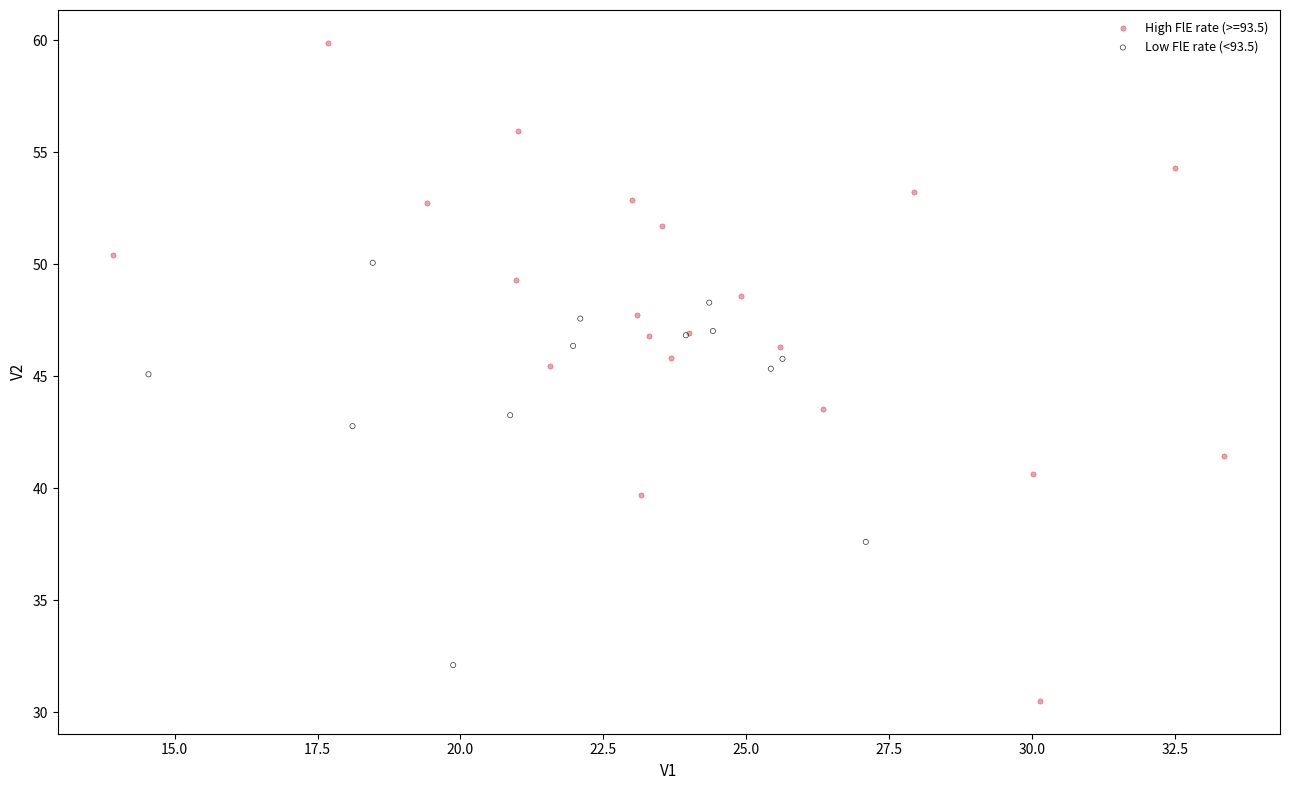

Which series contains the highest Y value?

High FlE rate (>=93.5)